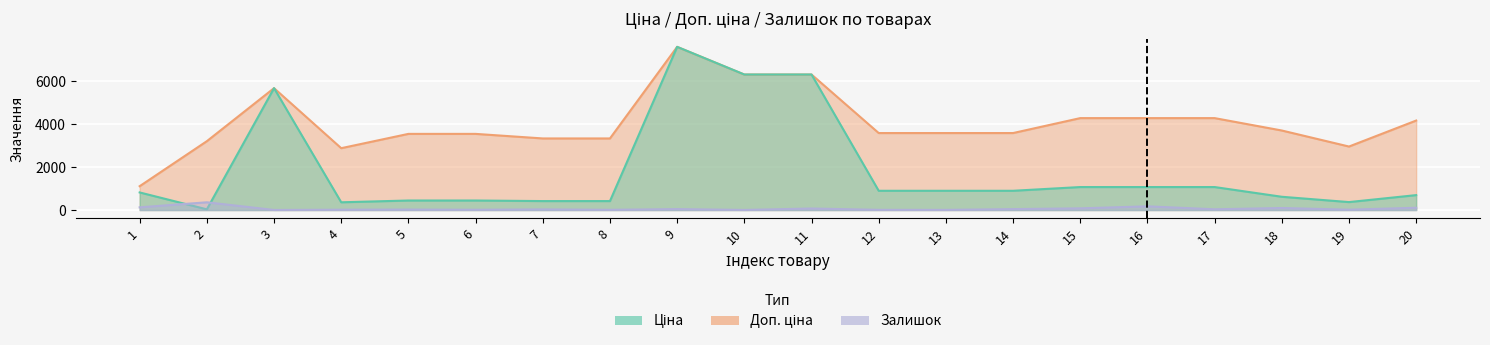

Reading left to right, extract all data points from this chart.

Ціна: 818.5	32.0	5673.8	359.9	443.1	443.1	416.6	416.6	7596.5	6308.8	6308.8	895.9	895.9	895.9	1069.8	1069.8	1069.8	617.0	369.5	694.3
Доп. ціна: 1109.2	3205.0	5673.8	2878.8	3545.0	3545.0	3332.5	3332.5	7596.5	6308.8	6308.8	3583.6	3583.6	3583.6	4279.1	4279.1	4279.1	3701.9	2955.8	4165.6
Залишок: 125.0	360.0	3.0	15.0	22.0	13.0	30.0	10.0	44.0	4.0	71.0	9.0	7.0	43.0	78.0	172.0	34.0	94.0	15.0	106.0